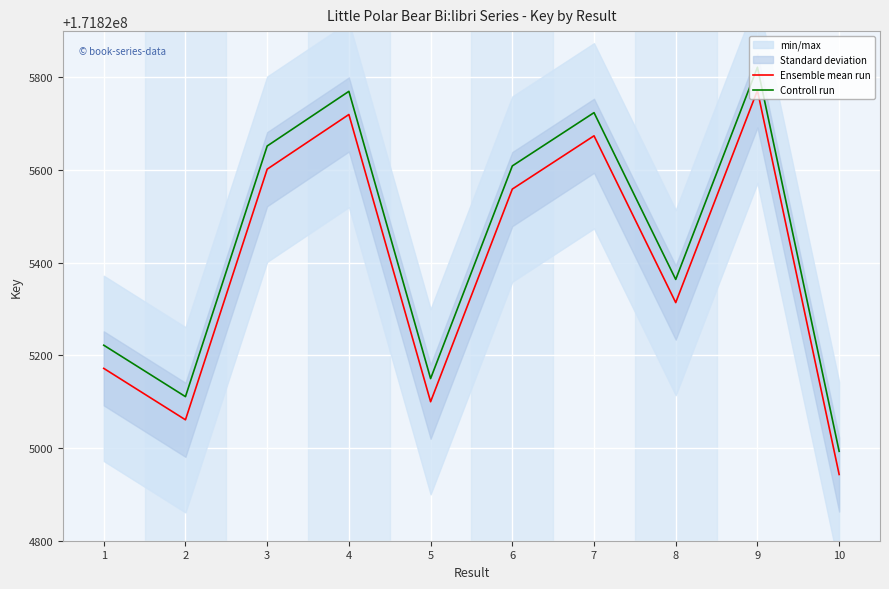

How many interior local valleys does the Controll run series have?

3